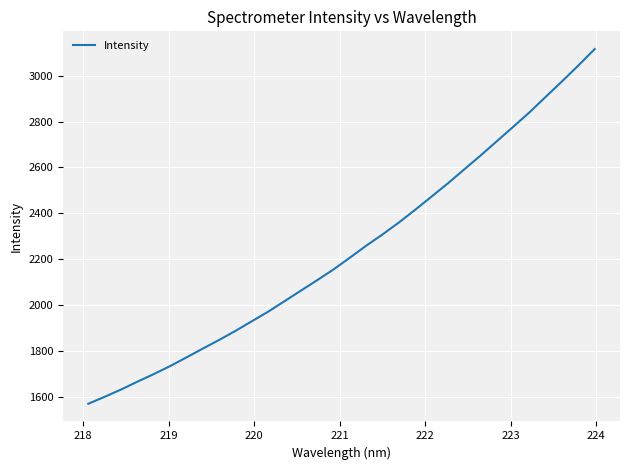

What is the difference between the maximum and minimum values?

1545.7